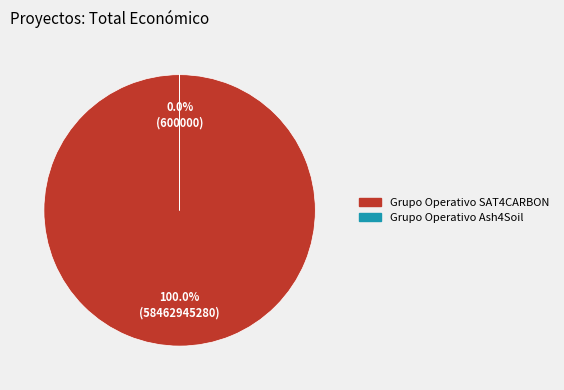

Do Grupo Operativo Ash4Soil and Grupo Operativo SAT4CARBON together represent more than half of the pie?

Yes